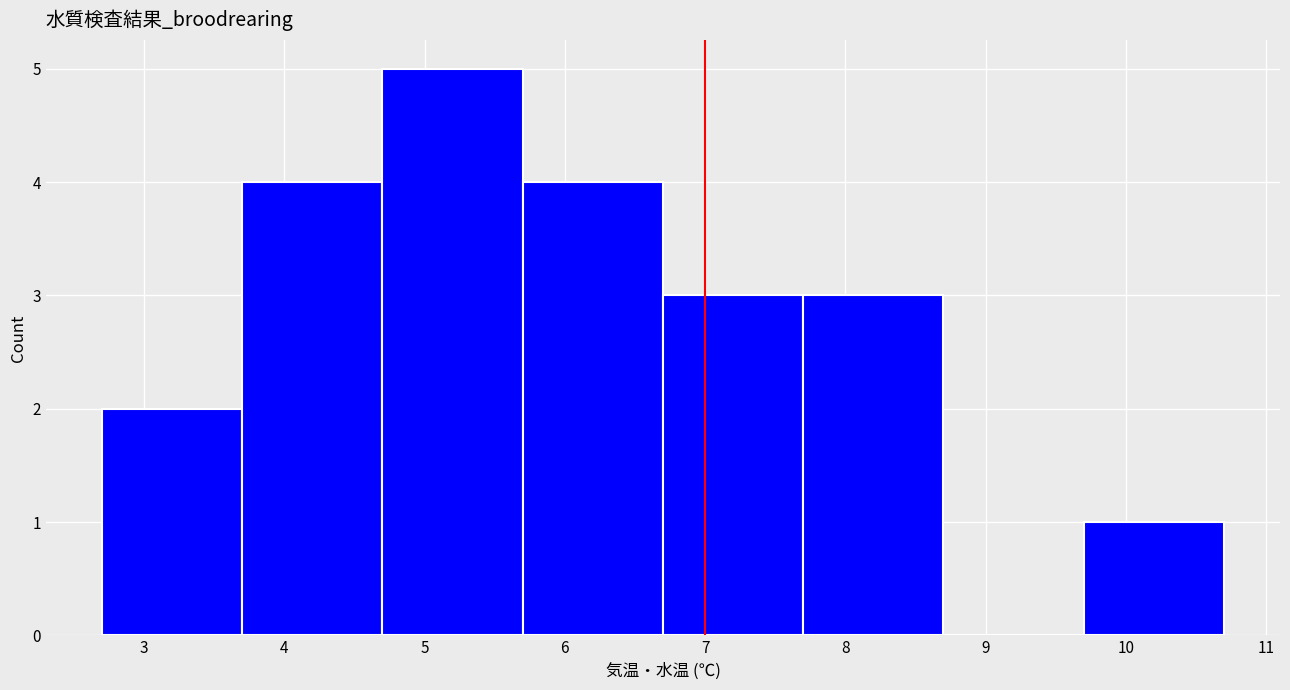

Reading left to right, transcribe this chart: for each bar, give the range it covers on the x-axis and its height. The values are not printed on the chart, so give them approximately, as read against the axis.

2.7 to 3.7: 2
3.7 to 4.7: 4
4.7 to 5.7: 5
5.7 to 6.7: 4
6.7 to 7.7: 3
7.7 to 8.7: 3
8.7 to 9.7: 0
9.7 to 10.7: 1